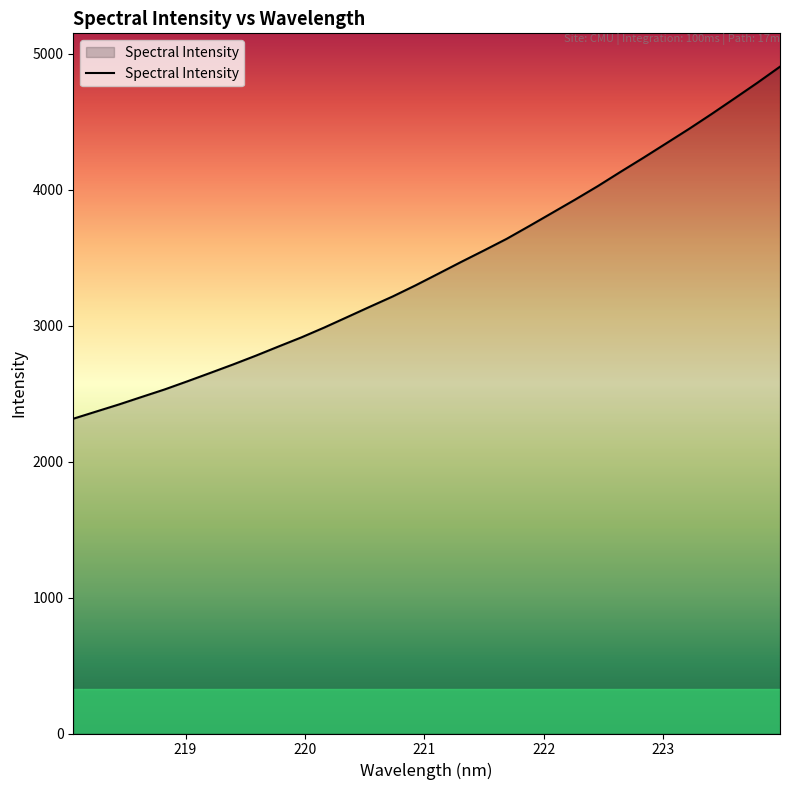

What is the maximum value shown in the chart?

4904.3